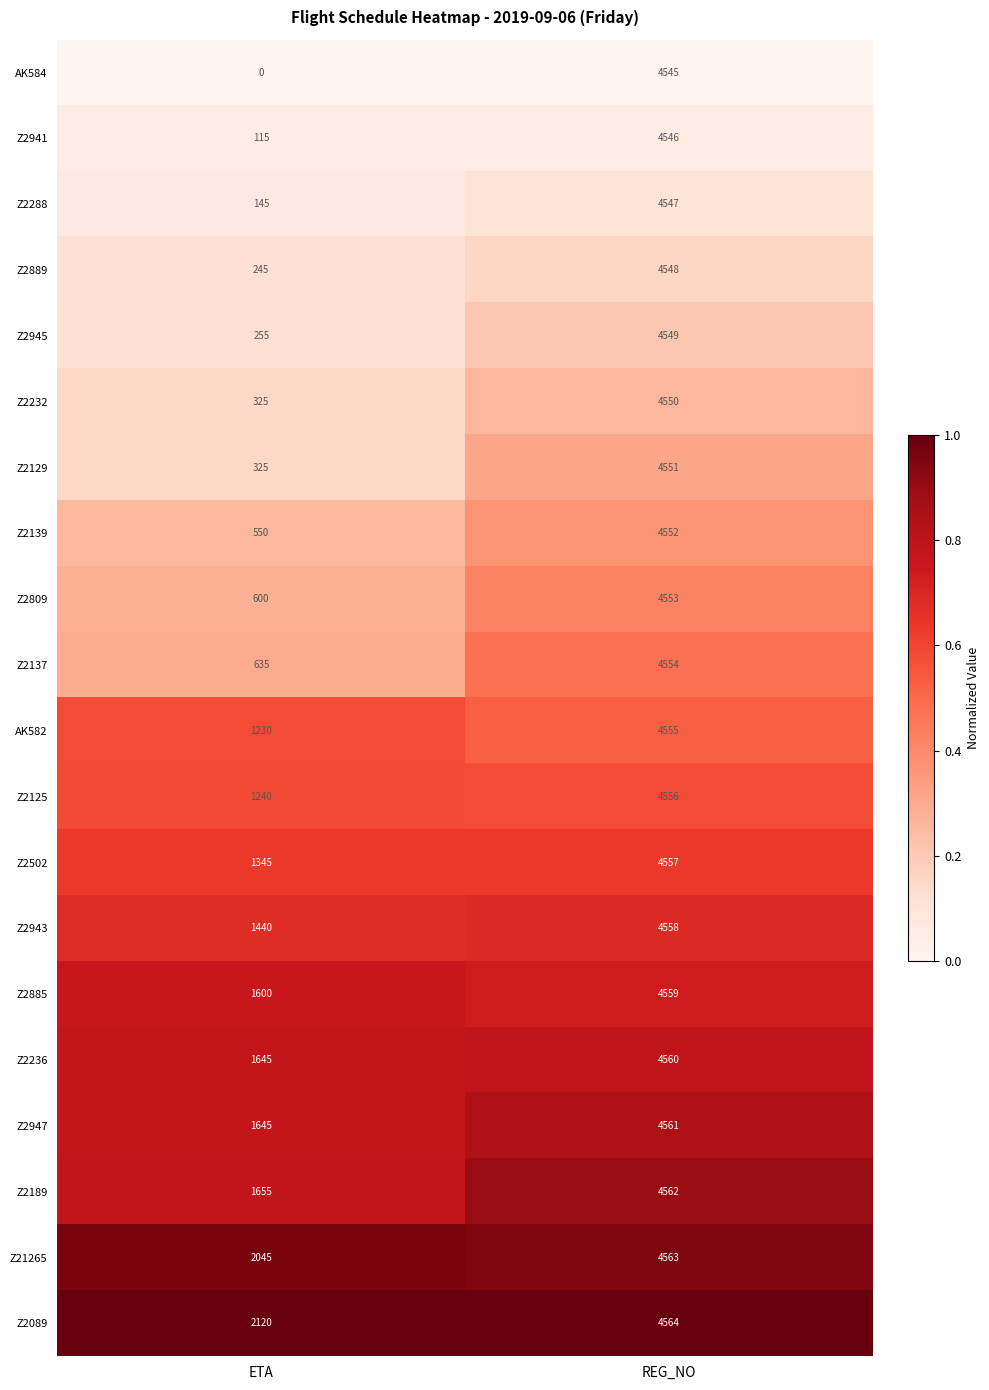

At which label does Z2941 reach its peak?

REG_NO